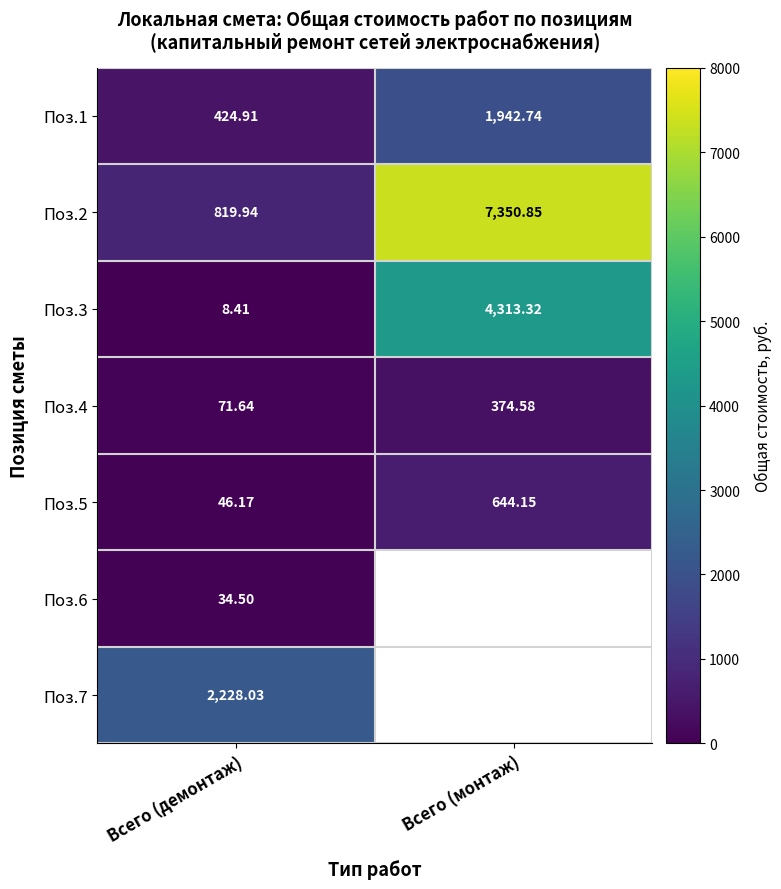

Where does the Поз.1 series first go above 1942?

Всего (монтаж)